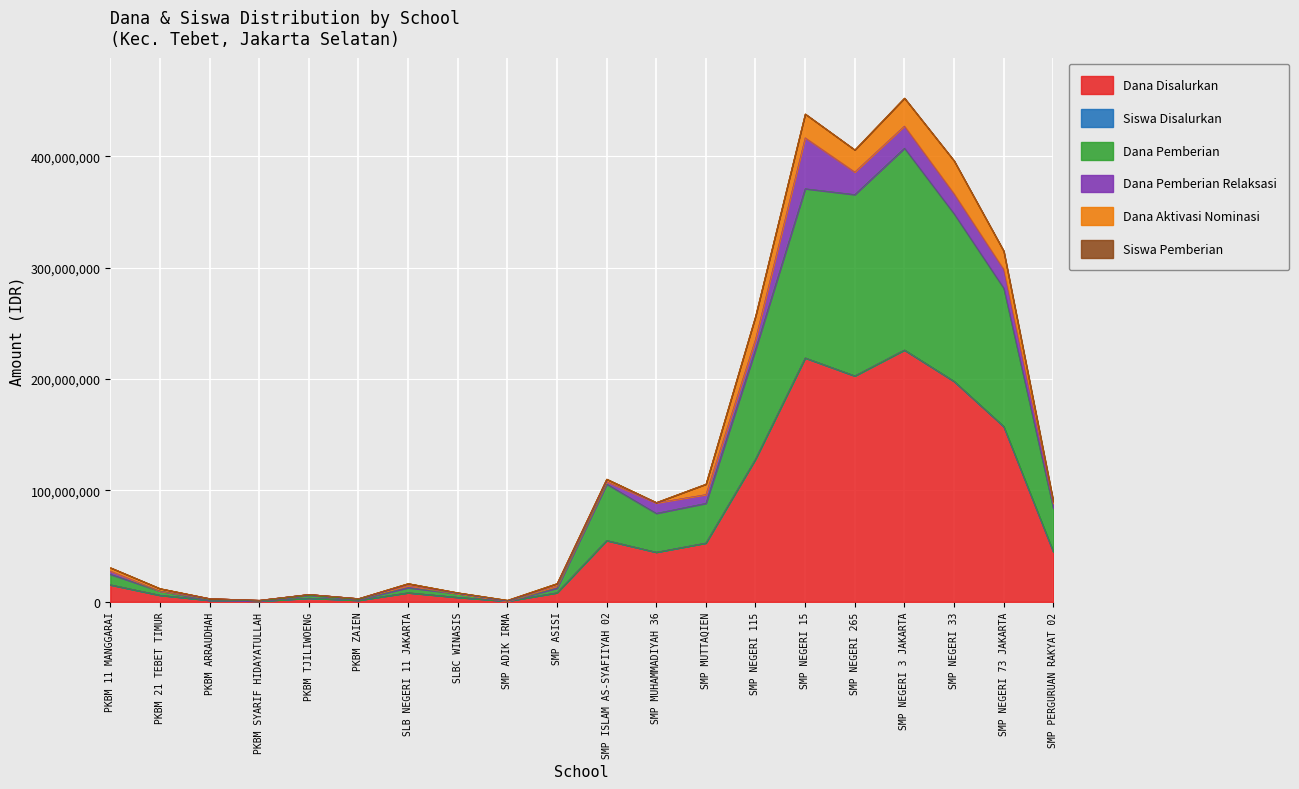

Where is the first local minimum for Dana Pemberian?

PKBM SYARIF HIDAYATULLAH